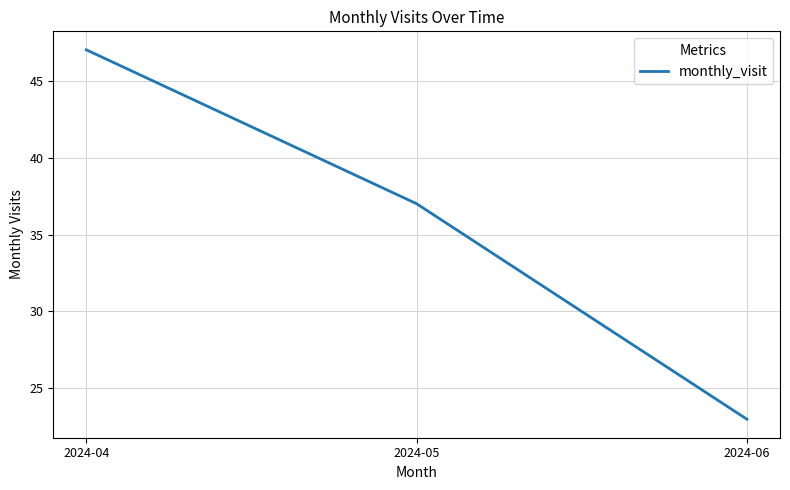

Reading left to right, transcribe all the data shown in this chart.

47	37	23